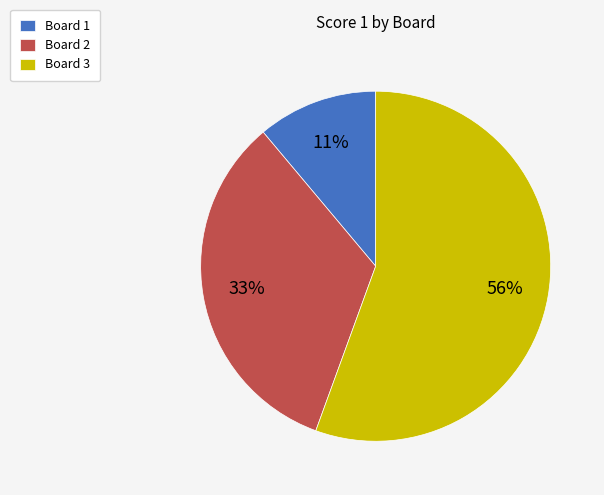

To the nearest percent, what is the combined percentage of Board 2 and Board 3?

89%